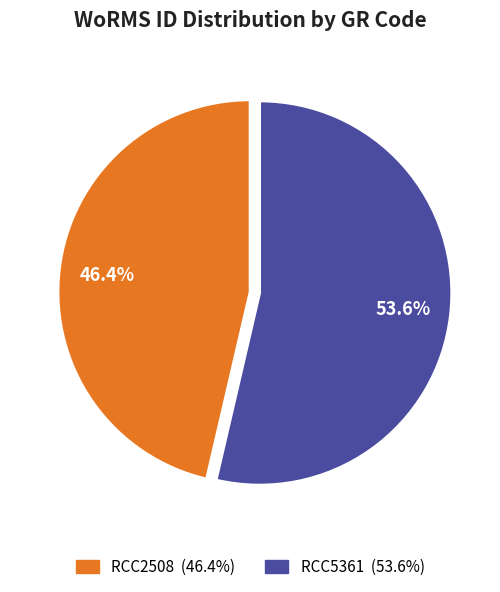

Approximately how many times larger is the value at RCC2508 compared to RCC5361?

0.9